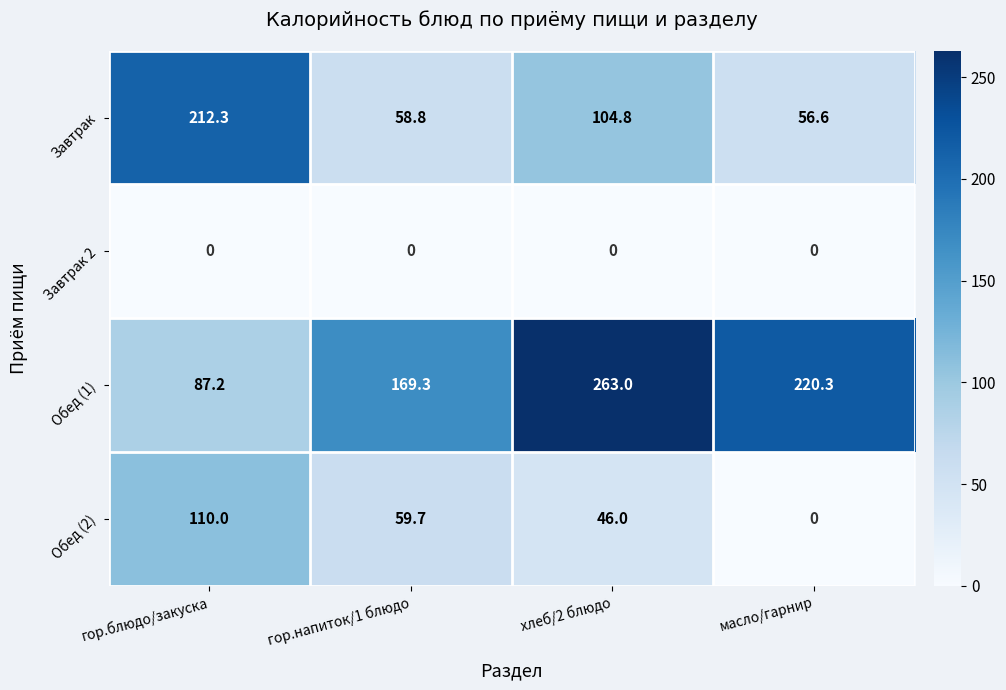

Reading right to left, extract all data points from this chart.

Завтрак: 56.6	104.8	58.8	212.3
Завтрак 2: 0.0	0.0	0.0	0.0
Обед (1): 220.3	263.0	169.3	87.2
Обед (2): 0.0	46.0	59.7	110.0